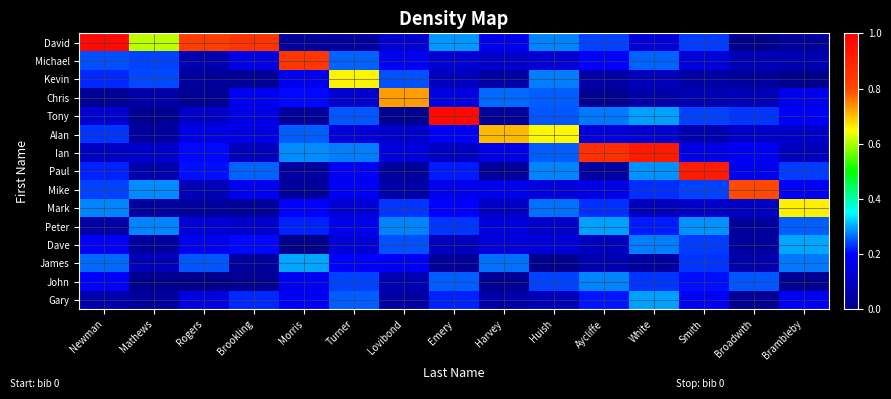

Reading left to right, extract all data points from this chart.

David: Newman=1.0	Mathews=0.6	Rogers=0.8	Brookling=0.9	Morris=0.0	Turner=0.0	Lovibond=0.1	Emery=0.3	Harvey=0.2	Huish=0.3	Aycliffe=0.2	White=0.1	Smith=0.2	Broadwith=0.0	Brambleby=0.0
Michael: Newman=0.2	Mathews=0.2	Rogers=0.1	Brookling=0.2	Morris=0.8	Turner=0.3	Lovibond=0.2	Emery=0.1	Harvey=0.1	Huish=0.1	Aycliffe=0.2	White=0.3	Smith=0.1	Broadwith=0.1	Brambleby=0.1
Kevin: Newman=0.2	Mathews=0.2	Rogers=0.0	Brookling=0.0	Morris=0.2	Turner=0.7	Lovibond=0.2	Emery=0.1	Harvey=0.0	Huish=0.3	Aycliffe=0.0	White=0.1	Smith=0.0	Broadwith=0.0	Brambleby=0.0
Chris: Newman=0.0	Mathews=0.1	Rogers=0.0	Brookling=0.2	Morris=0.2	Turner=0.1	Lovibond=0.7	Emery=0.2	Harvey=0.3	Huish=0.3	Aycliffe=0.0	White=0.1	Smith=0.1	Broadwith=0.1	Brambleby=0.2
Tony: Newman=0.1	Mathews=0.0	Rogers=0.1	Brookling=0.2	Morris=0.0	Turner=0.3	Lovibond=0.0	Emery=1.0	Harvey=0.0	Huish=0.3	Aycliffe=0.3	White=0.3	Smith=0.2	Broadwith=0.2	Brambleby=0.2
Alan: Newman=0.2	Mathews=0.0	Rogers=0.2	Brookling=0.2	Morris=0.3	Turner=0.1	Lovibond=0.1	Emery=0.2	Harvey=0.7	Huish=0.7	Aycliffe=0.1	White=0.1	Smith=0.1	Broadwith=0.1	Brambleby=0.1
Ian: Newman=0.1	Mathews=0.1	Rogers=0.2	Brookling=0.1	Morris=0.3	Turner=0.3	Lovibond=0.1	Emery=0.1	Harvey=0.2	Huish=0.3	Aycliffe=0.9	White=0.9	Smith=0.2	Broadwith=0.2	Brambleby=0.1
Paul: Newman=0.2	Mathews=0.1	Rogers=0.2	Brookling=0.3	Morris=0.0	Turner=0.2	Lovibond=0.0	Emery=0.2	Harvey=0.0	Huish=0.3	Aycliffe=0.0	White=0.3	Smith=0.9	Broadwith=0.2	Brambleby=0.2
Mike: Newman=0.2	Mathews=0.3	Rogers=0.1	Brookling=0.2	Morris=0.0	Turner=0.2	Lovibond=0.1	Emery=0.2	Harvey=0.2	Huish=0.1	Aycliffe=0.2	White=0.2	Smith=0.2	Broadwith=0.8	Brambleby=0.2
Mark: Newman=0.3	Mathews=0.0	Rogers=0.0	Brookling=0.0	Morris=0.2	Turner=0.1	Lovibond=0.2	Emery=0.2	Harvey=0.1	Huish=0.3	Aycliffe=0.2	White=0.1	Smith=0.1	Broadwith=0.1	Brambleby=0.7
Peter: Newman=0.0	Mathews=0.3	Rogers=0.1	Brookling=0.1	Morris=0.2	Turner=0.2	Lovibond=0.3	Emery=0.2	Harvey=0.1	Huish=0.1	Aycliffe=0.3	White=0.2	Smith=0.3	Broadwith=0.0	Brambleby=0.3
Dave: Newman=0.2	Mathews=0.0	Rogers=0.2	Brookling=0.2	Morris=0.0	Turner=0.1	Lovibond=0.2	Emery=0.1	Harvey=0.1	Huish=0.1	Aycliffe=0.1	White=0.3	Smith=0.2	Broadwith=0.0	Brambleby=0.3
James: Newman=0.3	Mathews=0.1	Rogers=0.3	Brookling=0.0	Morris=0.3	Turner=0.2	Lovibond=0.2	Emery=0.0	Harvey=0.3	Huish=0.0	Aycliffe=0.1	White=0.0	Smith=0.2	Broadwith=0.1	Brambleby=0.3
John: Newman=0.2	Mathews=0.0	Rogers=0.0	Brookling=0.0	Morris=0.2	Turner=0.2	Lovibond=0.1	Emery=0.3	Harvey=0.0	Huish=0.2	Aycliffe=0.3	White=0.2	Smith=0.2	Broadwith=0.3	Brambleby=0.0
Gary: Newman=0.1	Mathews=0.0	Rogers=0.2	Brookling=0.2	Morris=0.2	Turner=0.3	Lovibond=0.0	Emery=0.2	Harvey=0.1	Huish=0.1	Aycliffe=0.2	White=0.3	Smith=0.2	Broadwith=0.0	Brambleby=0.2